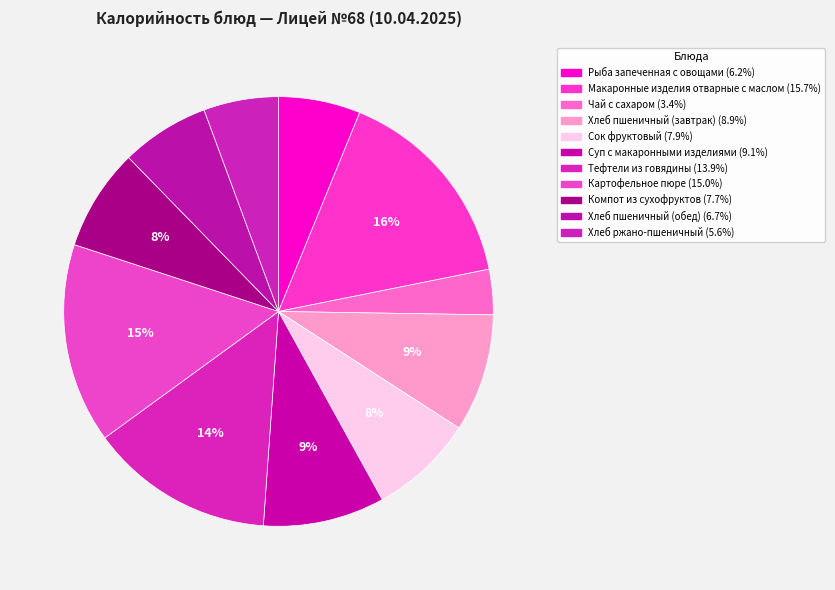

Which has a higher value, Хлеб ржано-пшеничный or Тефтели из говядины?

Тефтели из говядины